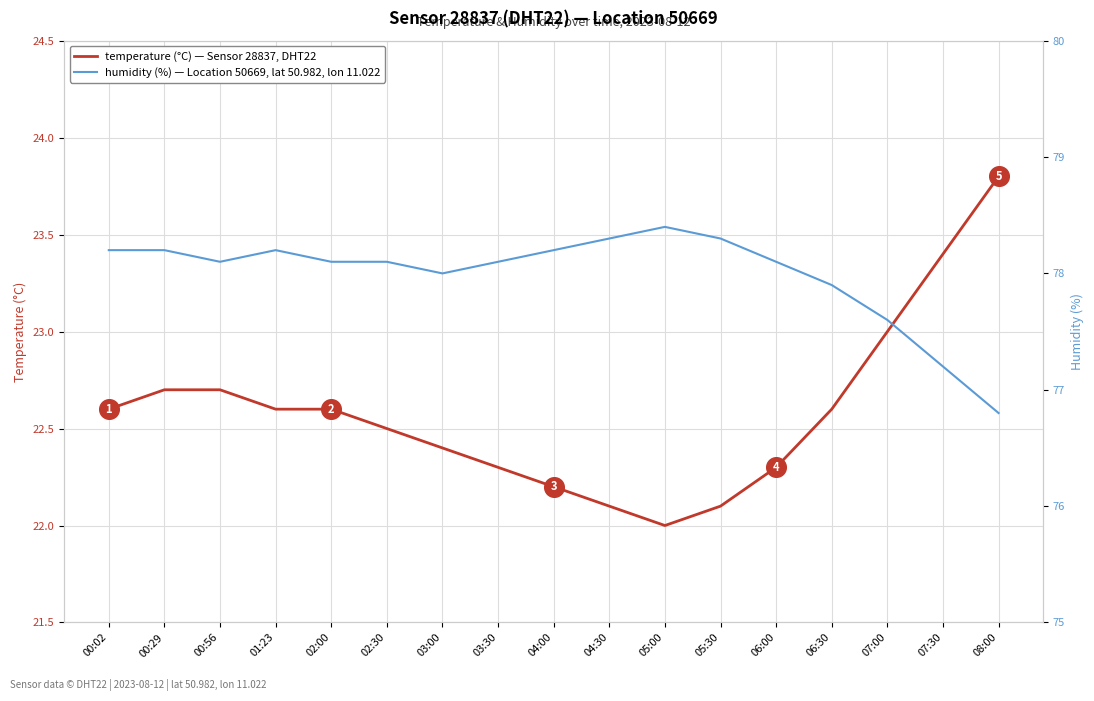

Which series has the largest total across all categories?

humidity (%)